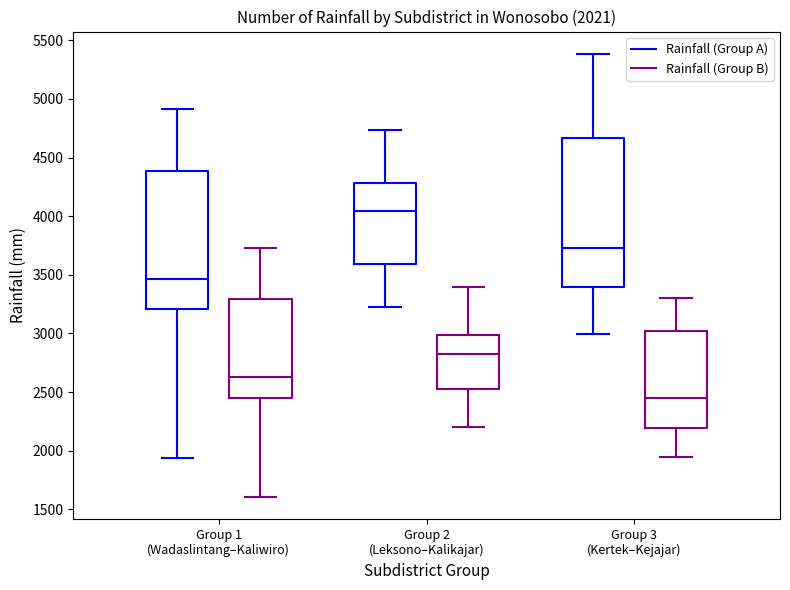

Comparing the boxes themselves (not the whiskers), which one is the tallest?

Group 3 (Kertek–Kejajar) (Rainfall (Group A))